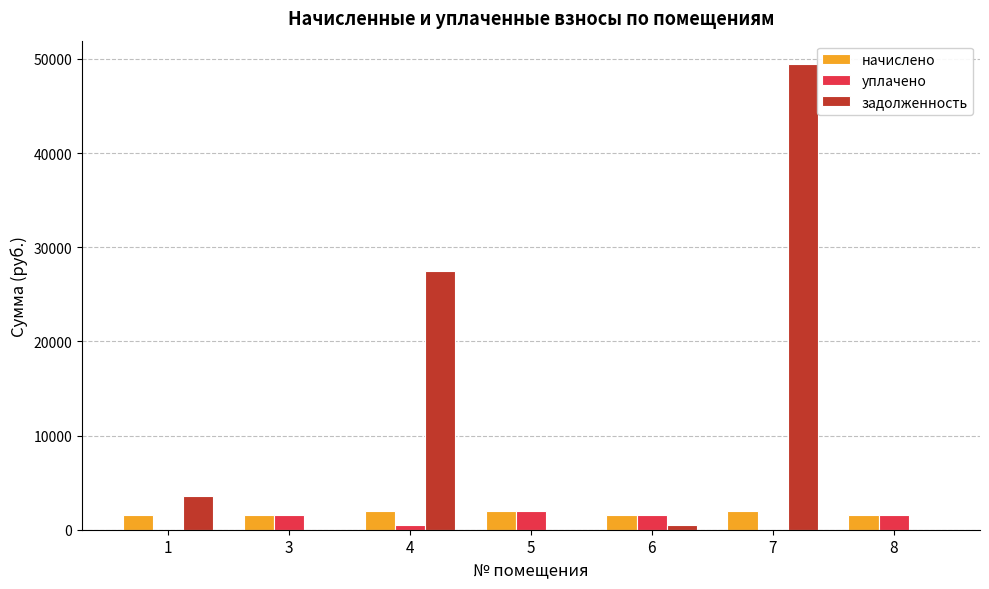

What is the sum of all начислено values?

12079.5